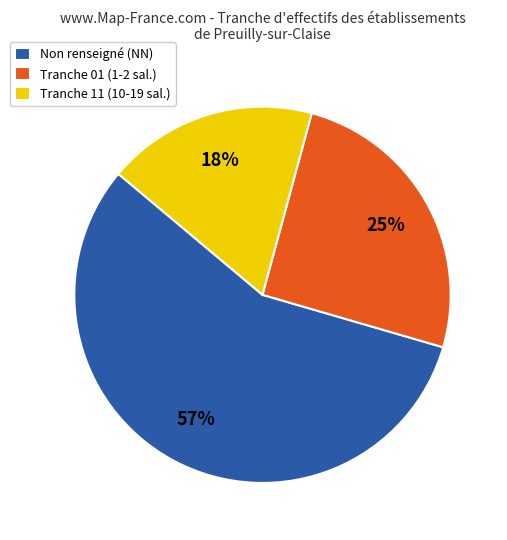

To the nearest percent, what is the difference between the largest and smallest slice percentages?

39%